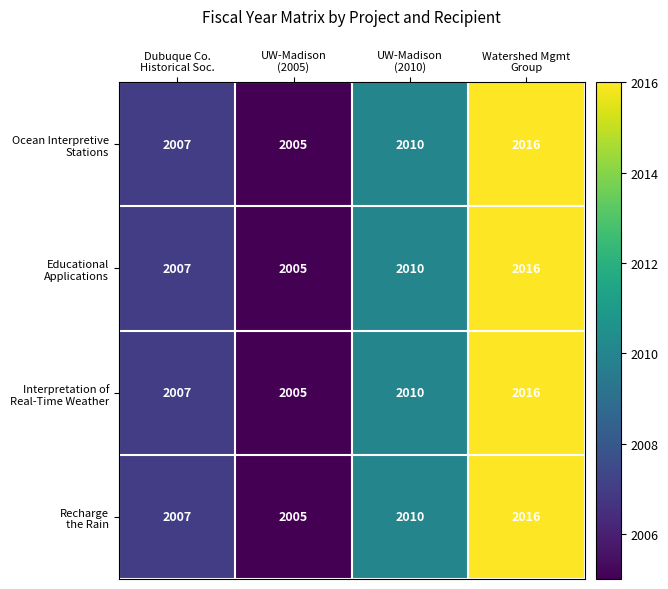

Count the number of data series in this chart.

4